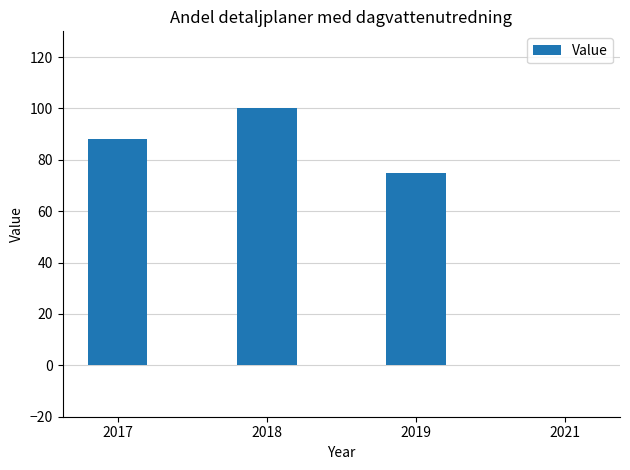

What is the approximate value at 2017, to the nearest 50?

100